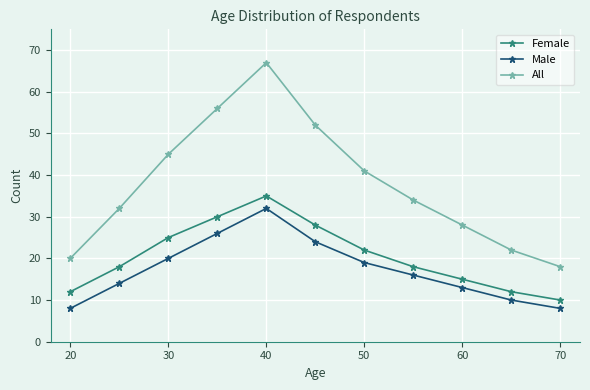

What is the lowest value of the Female series?

10